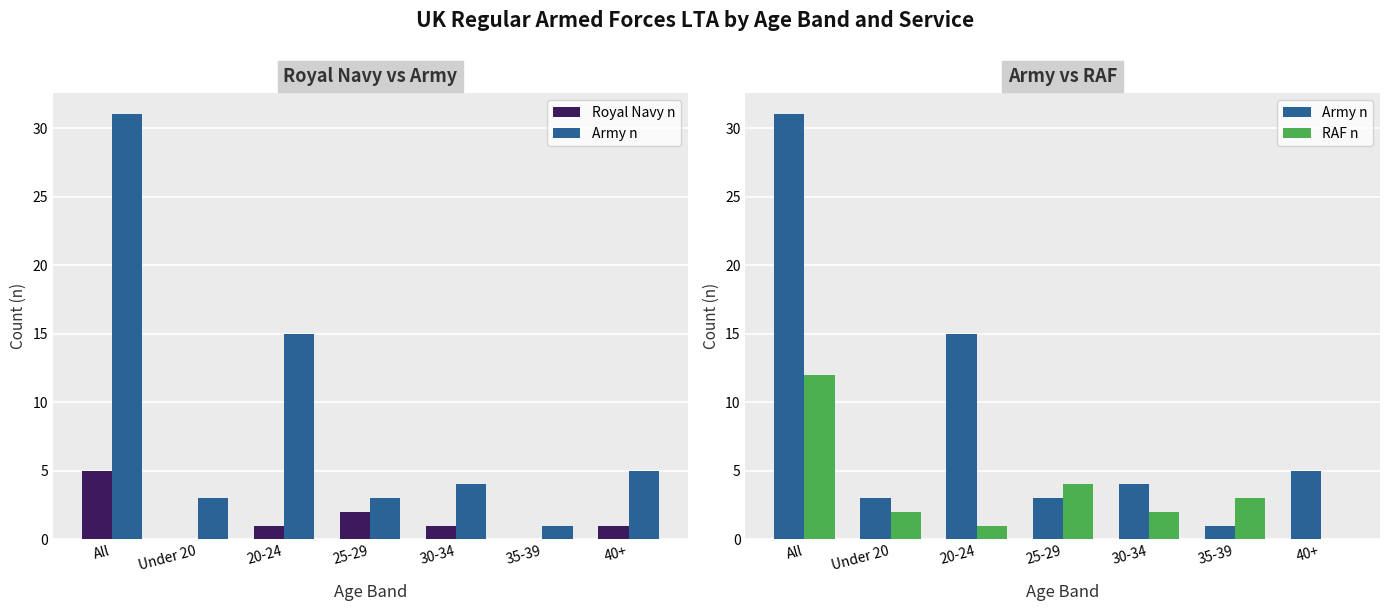

What is the difference between the Royal Navy n values at 40+ and 35-39?

1